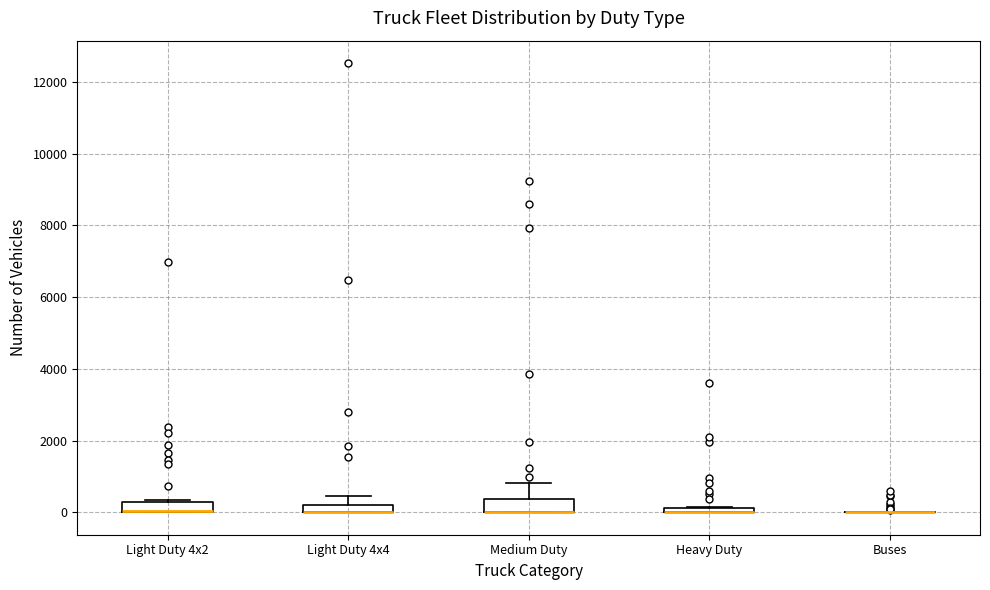

Where is the upper edge of the box for Light Duty 4x2 on the y-axis? The values are not printed on the chart, so give them approximately, as read against the axis.

200